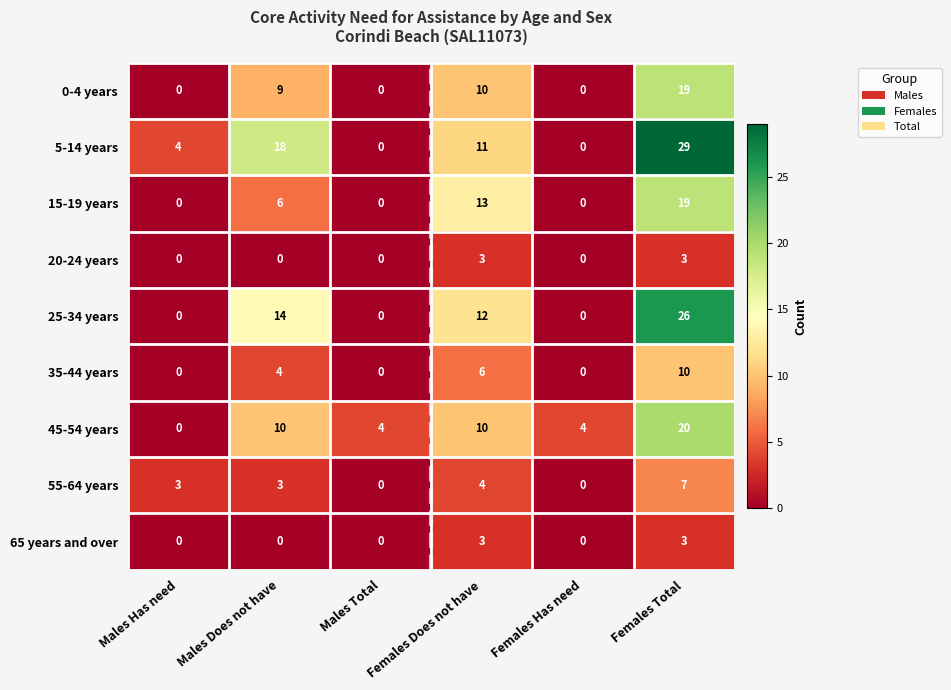

Is it true that 15-19 years equals 0 at Males Has need?

True